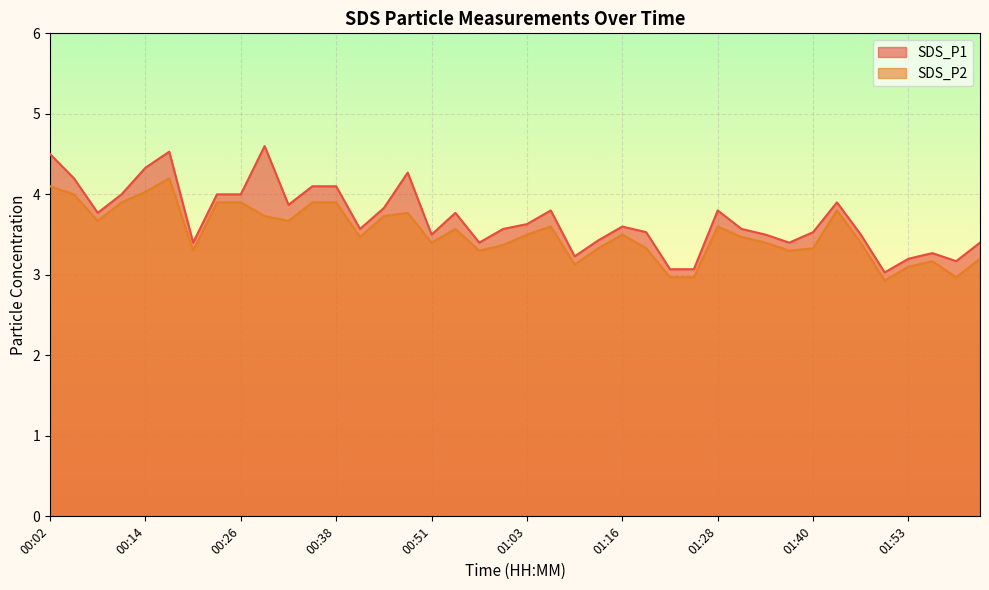

Where does the SDS_P2 series first go above 3?

00:02